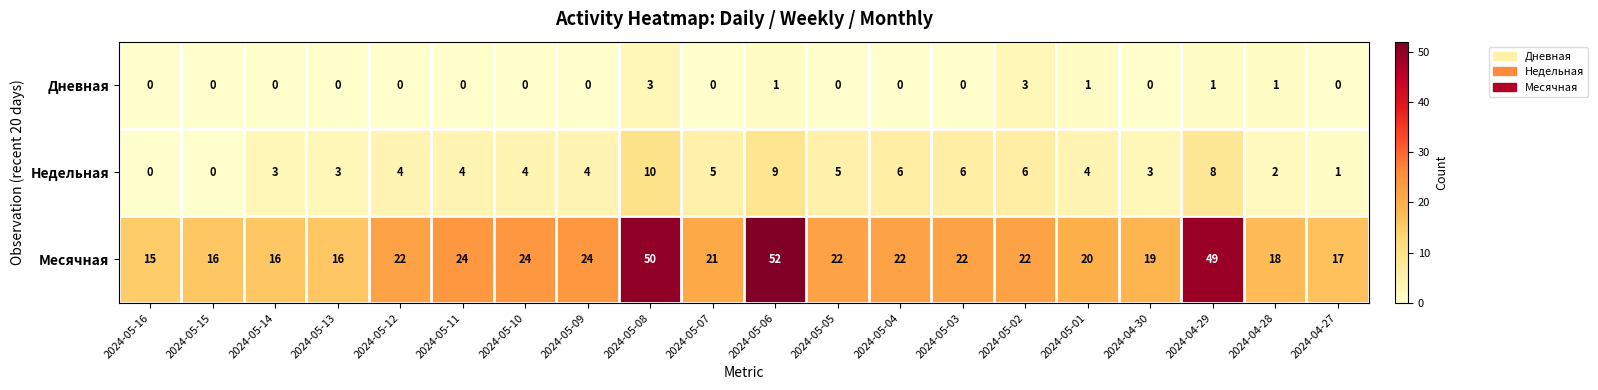

What value does the Месячная series have at 2024-05-02, to the nearest 5?

20